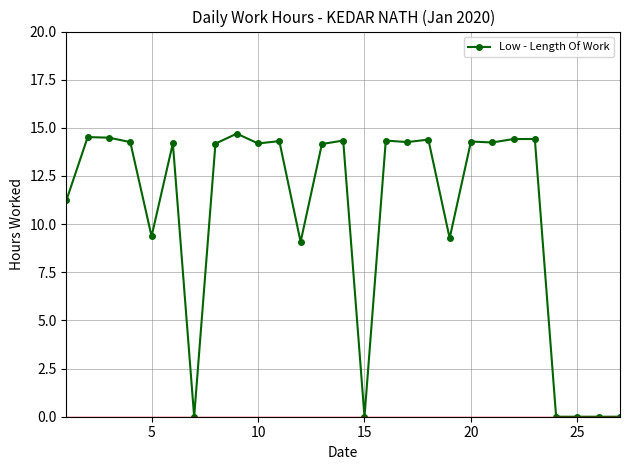

What is the maximum value shown in the chart?

14.7